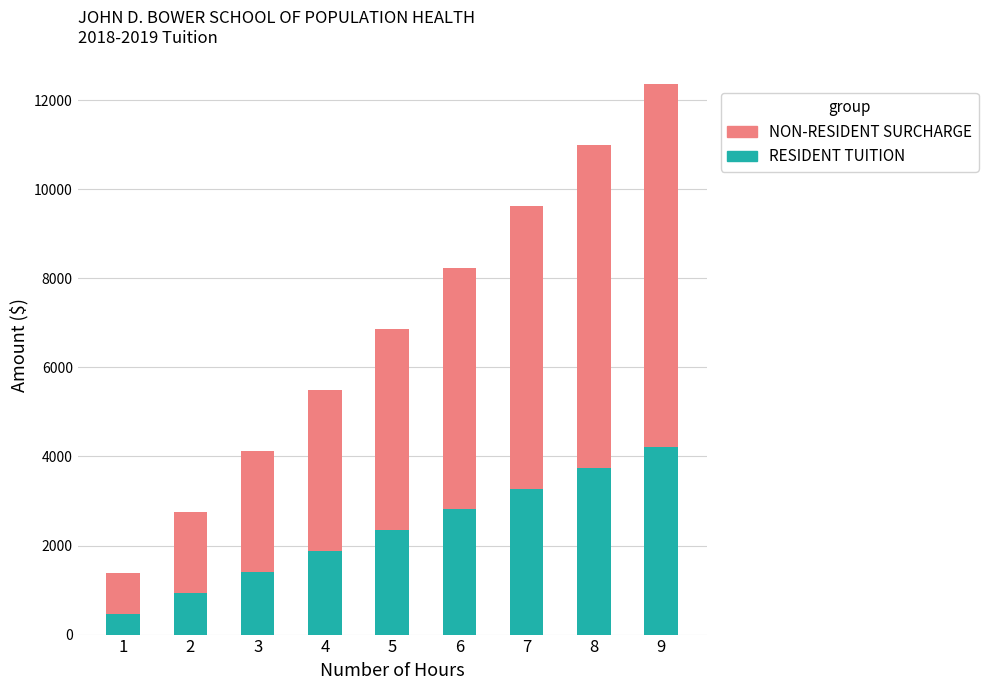

Rank the categories by RESIDENT TUITION value from lowest to highest.

1, 2, 3, 4, 5, 6, 7, 8, 9